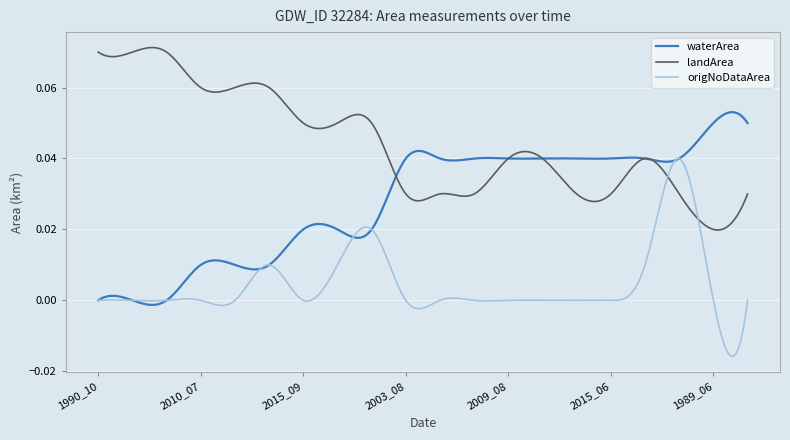

List the series in order of their overall mean, lowest first.

origNoDataArea, waterArea, landArea